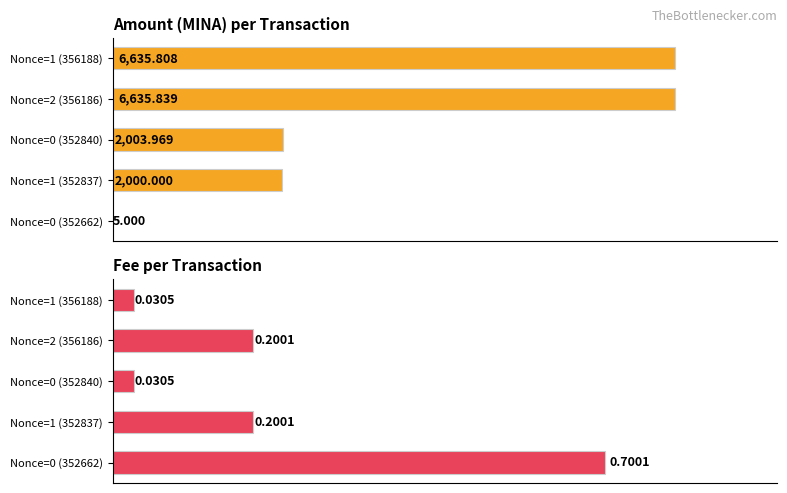

Rank the series by their average value, from highest to lowest.

Amount, Fee